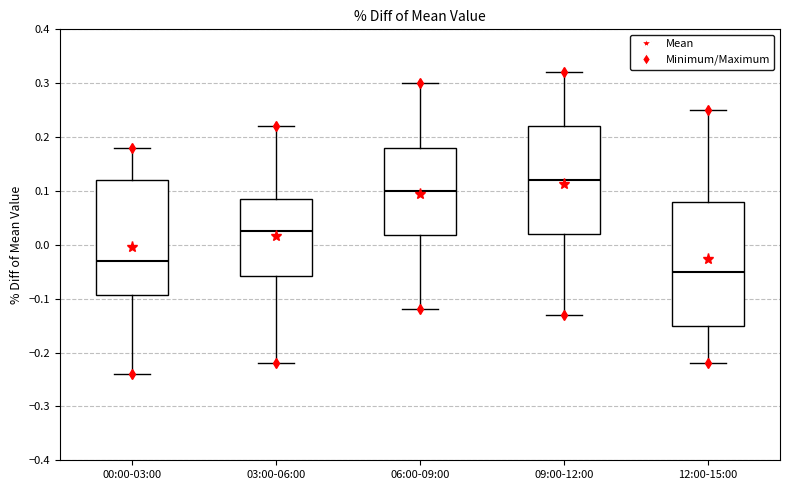

Reading left to right, transcribe this box plot: for each box, give where its median line is, the range the box spans, and where its two whiskers end, as read against the y-axis. The values are not printed on the chart, so give them approximately, as read against the axis.

00:00-03:00: median -0.03, box -0.09 to 0.12, whiskers -0.24 to 0.18
03:00-06:00: median 0.03, box -0.06 to 0.09, whiskers -0.22 to 0.22
06:00-09:00: median 0.10, box 0.02 to 0.18, whiskers -0.12 to 0.30
09:00-12:00: median 0.12, box 0.02 to 0.22, whiskers -0.13 to 0.32
12:00-15:00: median -0.05, box -0.15 to 0.08, whiskers -0.22 to 0.25